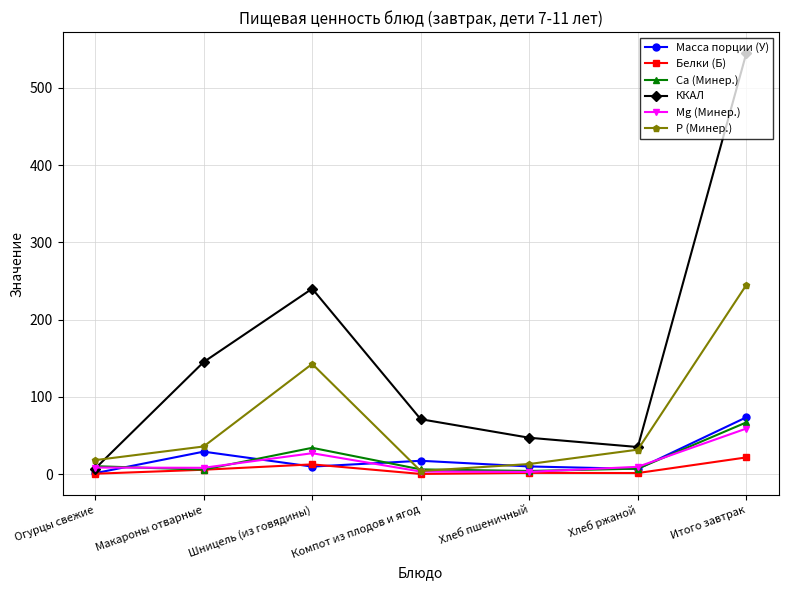

How many intersections are there between Ca (Минер.) and ККАЛ?

1